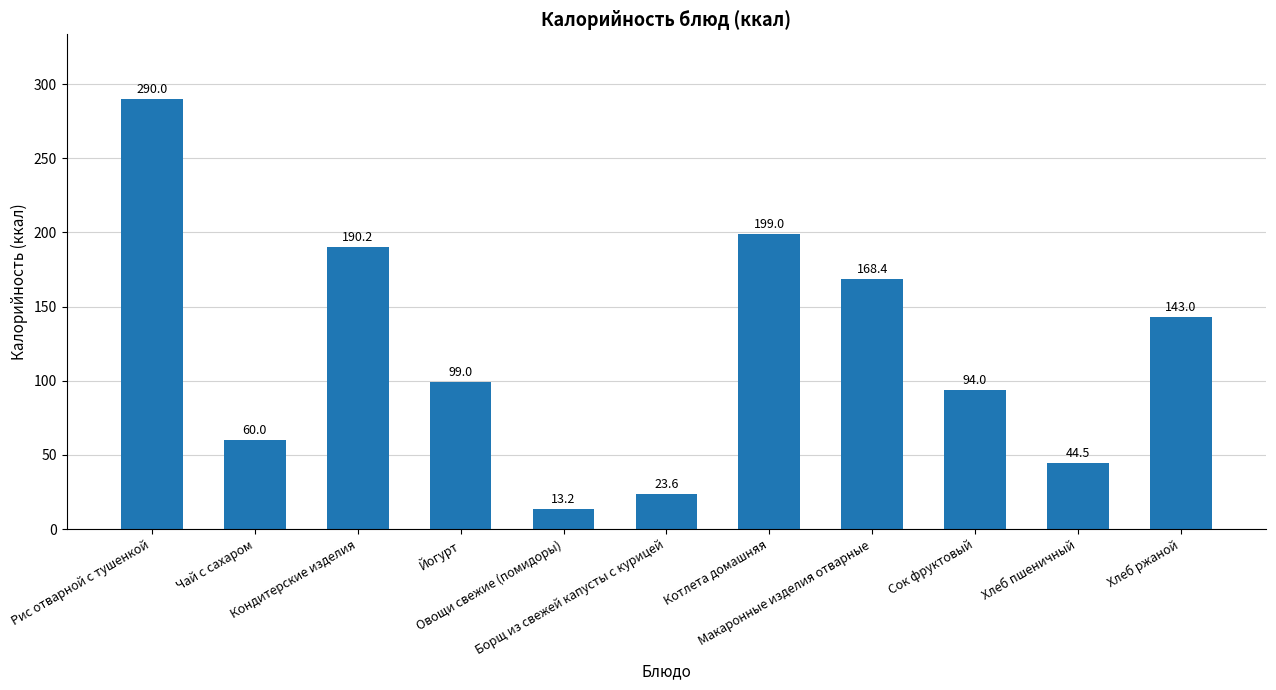

What is the smallest value displayed?

13.2